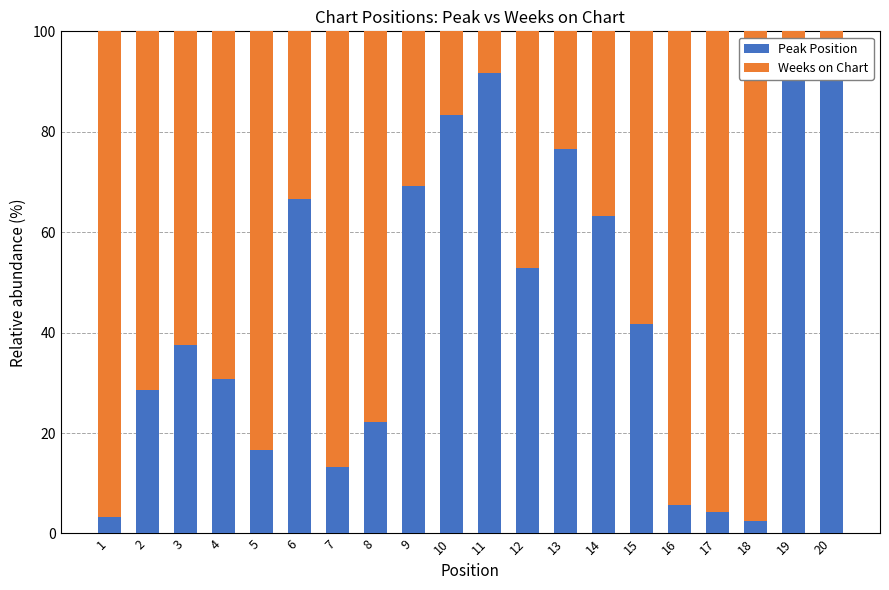

How many bars are there in each group?

2